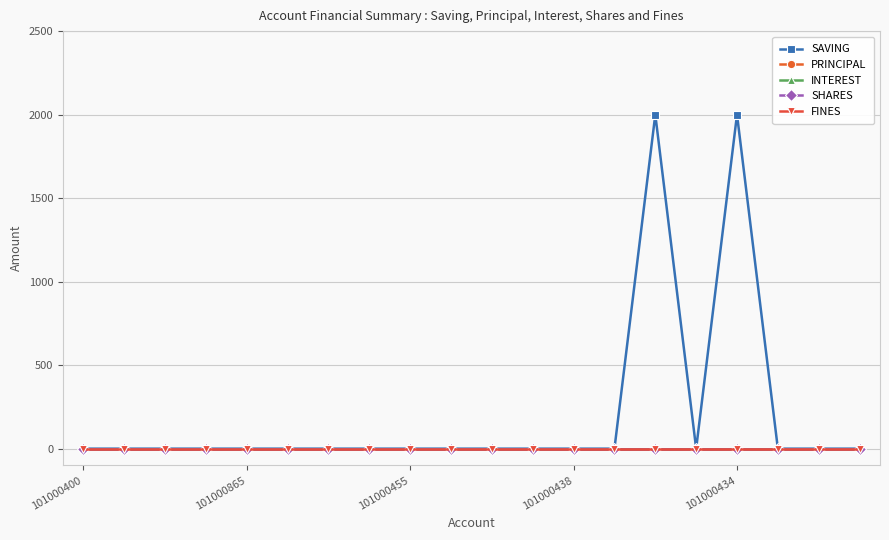

At how many categories does at least one series exceed 1977?

2